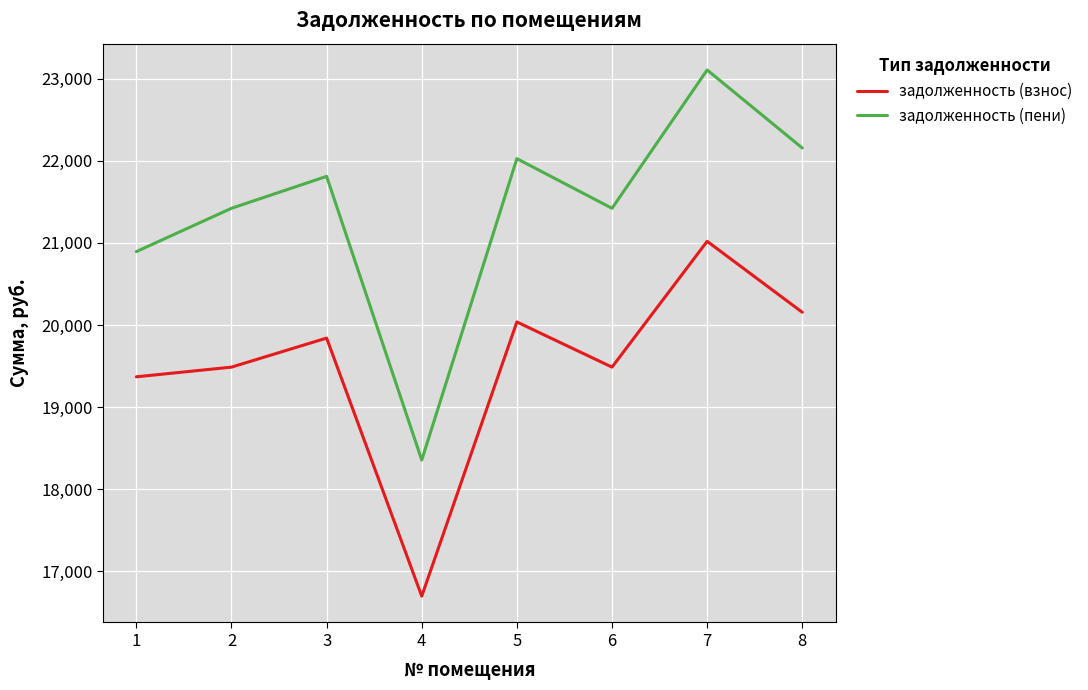

At which label is задолженность (взнос) closest to 18858?

1